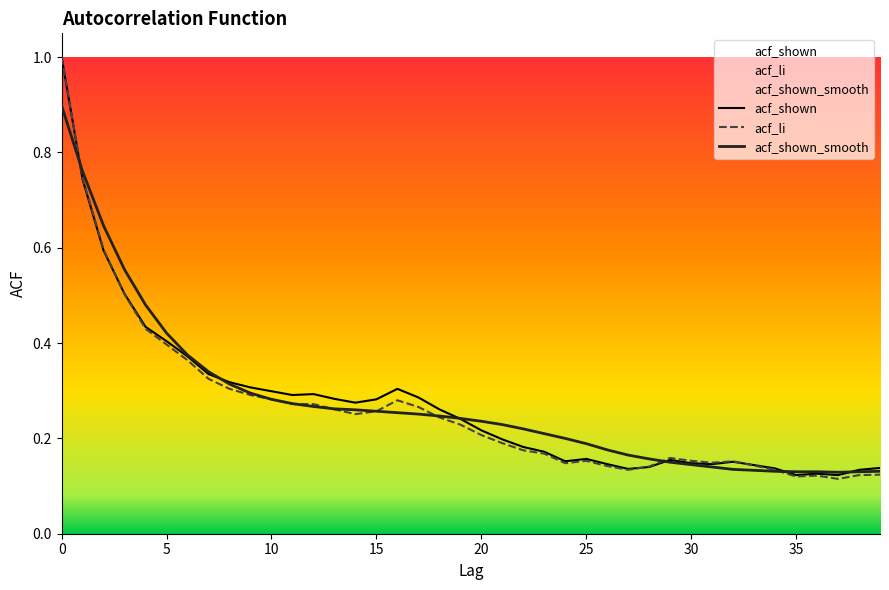

At which category does acf_li reach its first local peak?

16